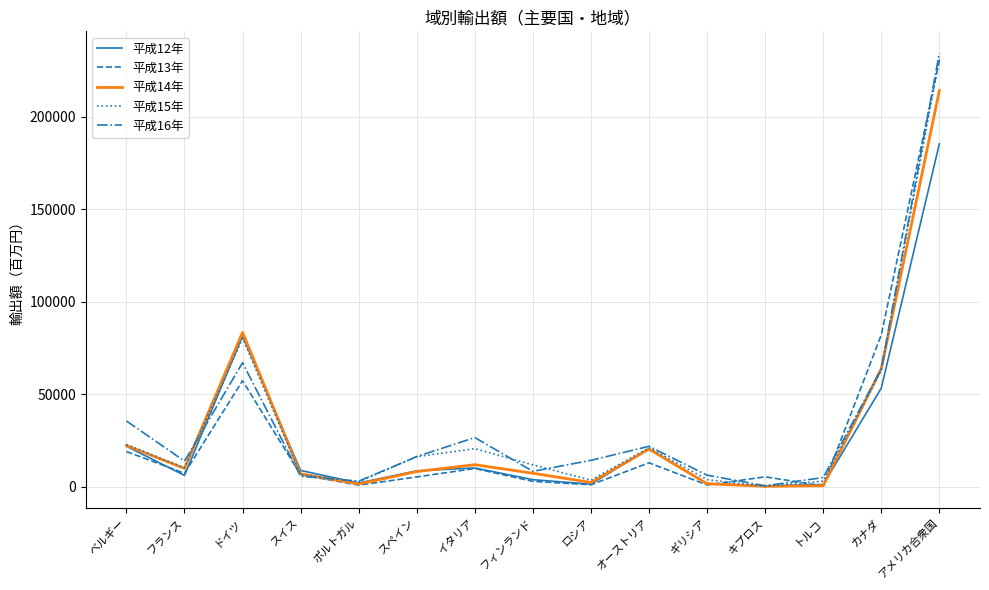

What is the difference between the 平成14年 values at ポルトガル and フランス?

8421